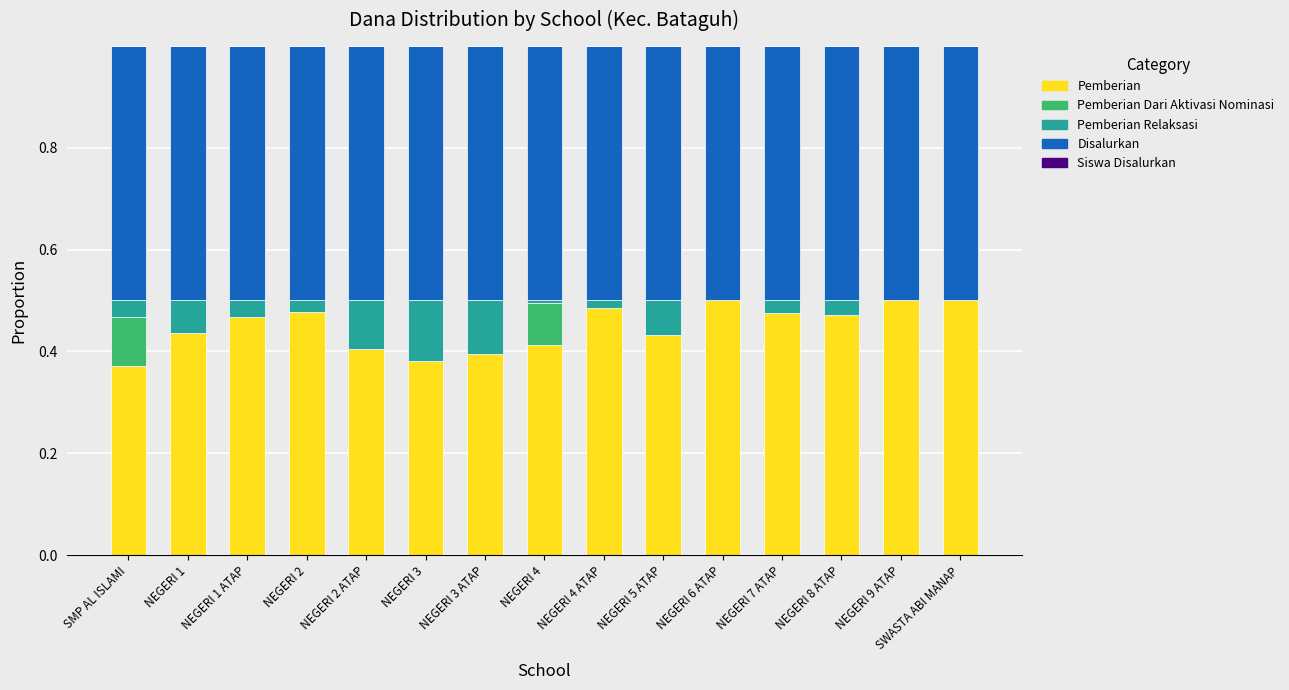

True or false: Pemberian has a value of 0.4 at NEGERI 3.

True